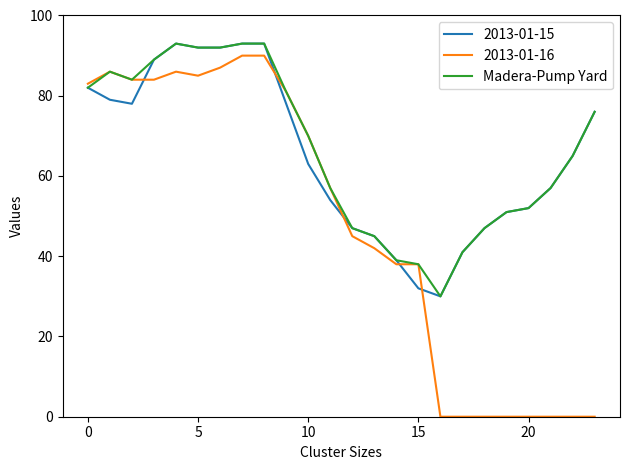

True or false: 2013-01-15 and 2013-01-16 intersect in this chart.

True